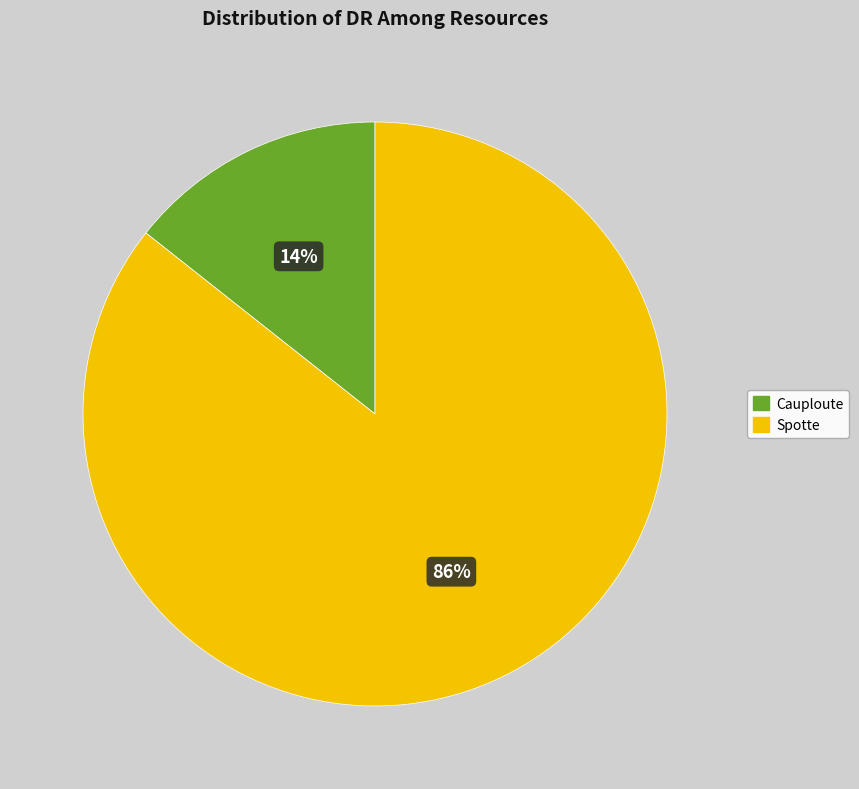

Which has a higher value, Spotte or Cauploute?

Spotte